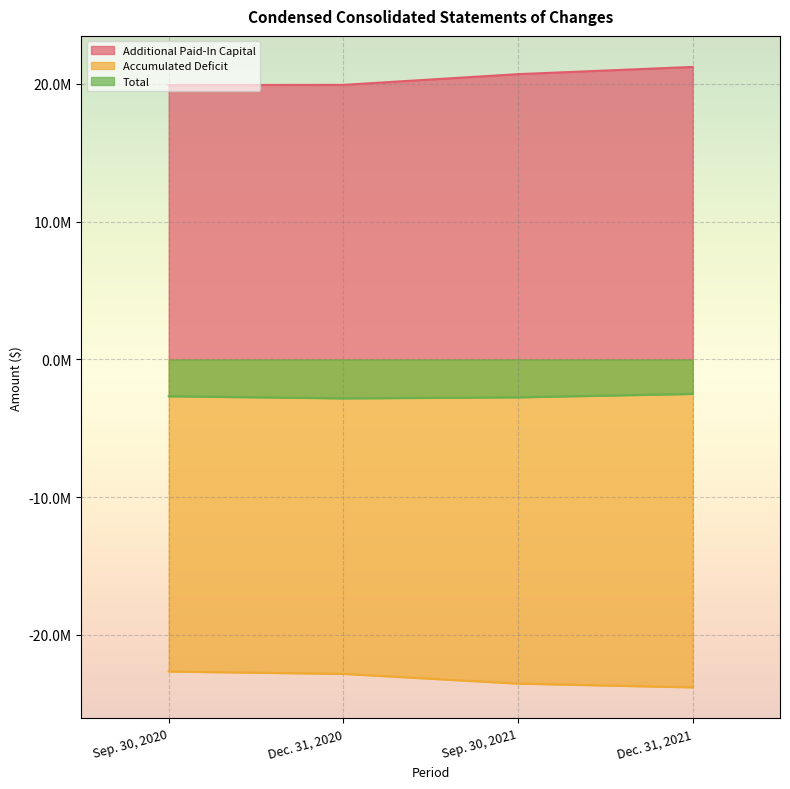

Reading left to right, extract all data points from this chart.

Additional Paid-In Capital: Sep. 30, 2020=19914884	Dec. 31, 2020=19933076	Sep. 30, 2021=20711758	Dec. 31, 2021=21236238
Accumulated Deficit: Sep. 30, 2020=-22658481	Dec. 31, 2020=-22830343	Sep. 30, 2021=-23534479	Dec. 31, 2021=-23809110
Total: Sep. 30, 2020=-2674688	Dec. 31, 2020=-2828358	Sep. 30, 2021=-2753812	Dec. 31, 2021=-2503963